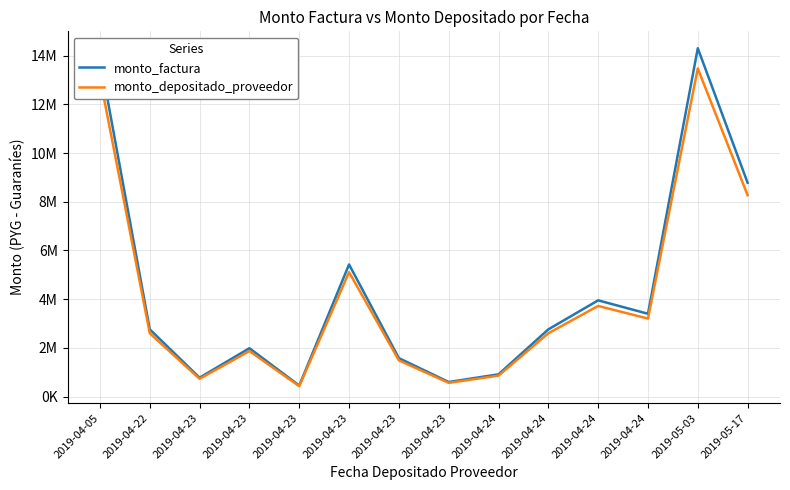

Between 2019-04-23 and 2019-05-17, which is larger?

2019-05-17